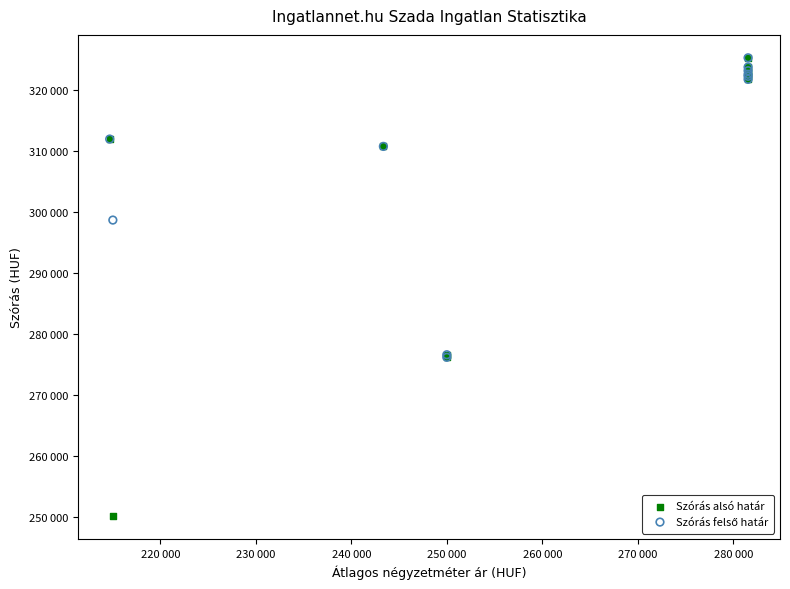

Which series has the largest Y range (max minus min)?

Szórás alsó határ